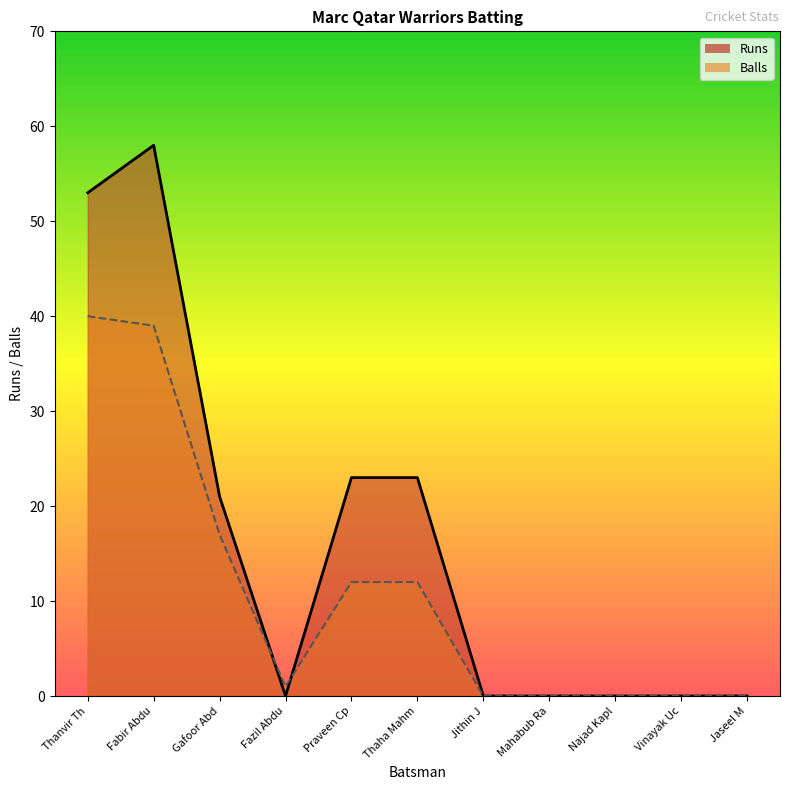

What is the difference between the highest and lowest values at Praveen Cp?

11